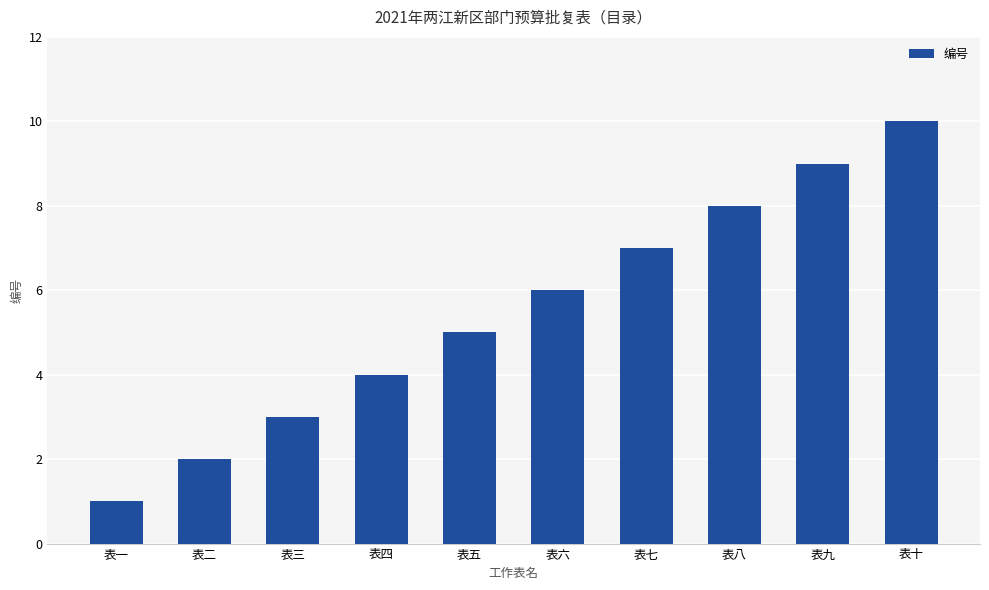

Count the number of data series in this chart.

1